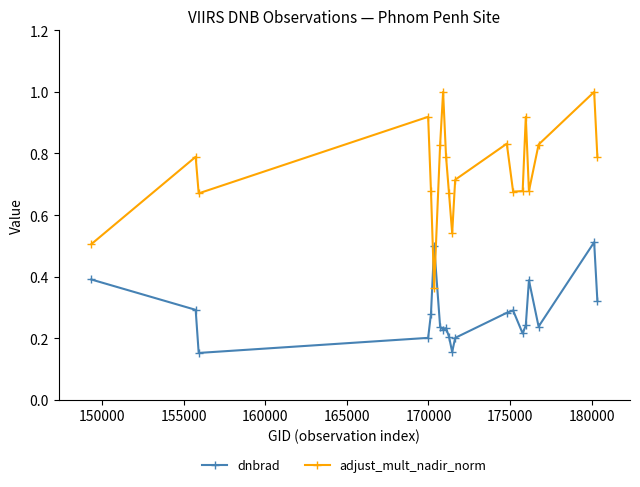

Which series has the largest total across all categories?

adjust_mult_nadir_norm